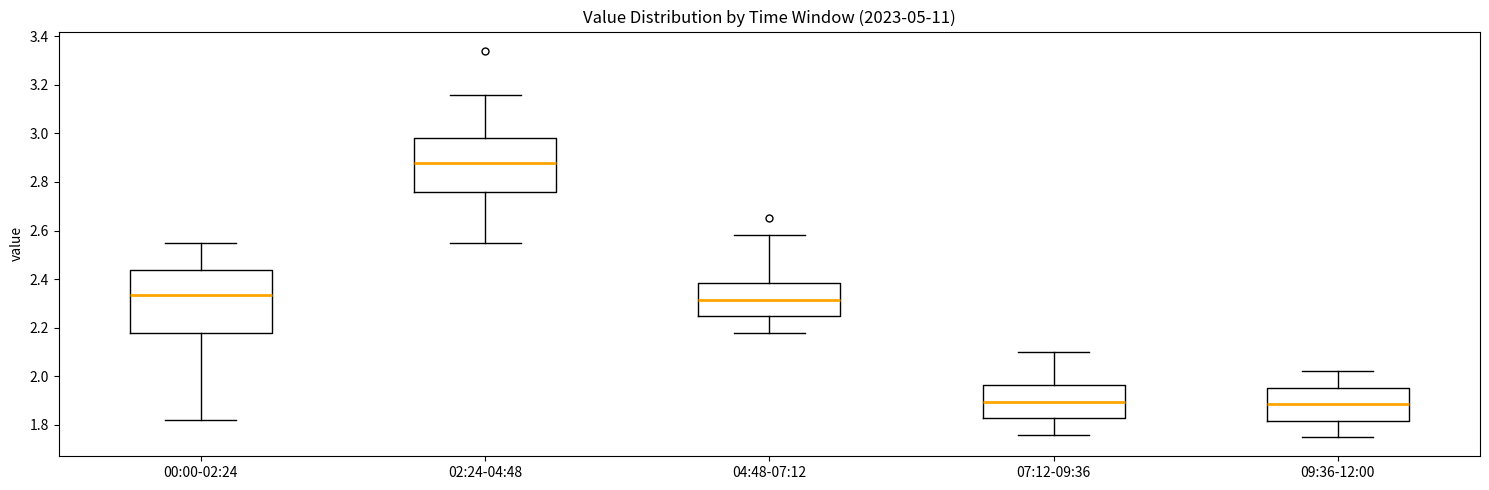

Comparing the boxes themselves (not the whiskers), which one is the tallest?

00:00-02:24